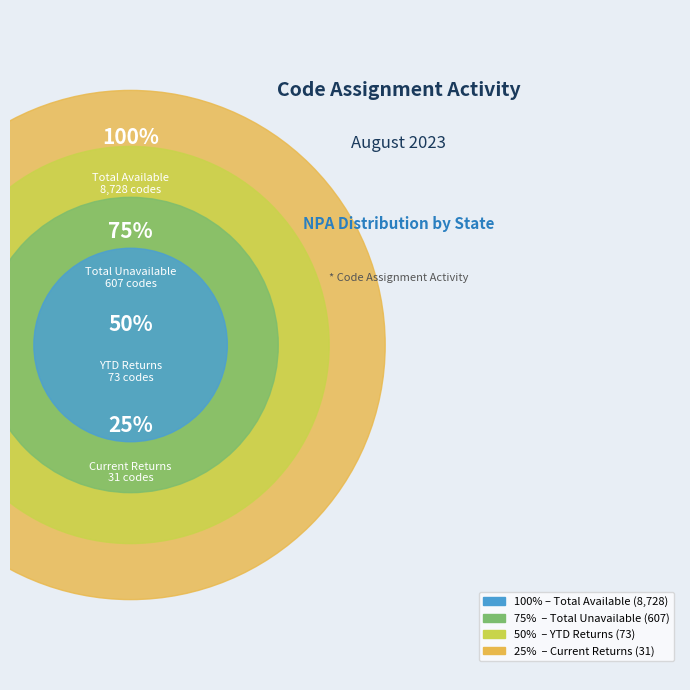

The AR-501 slice represents 16% of the pie. True or false?

False